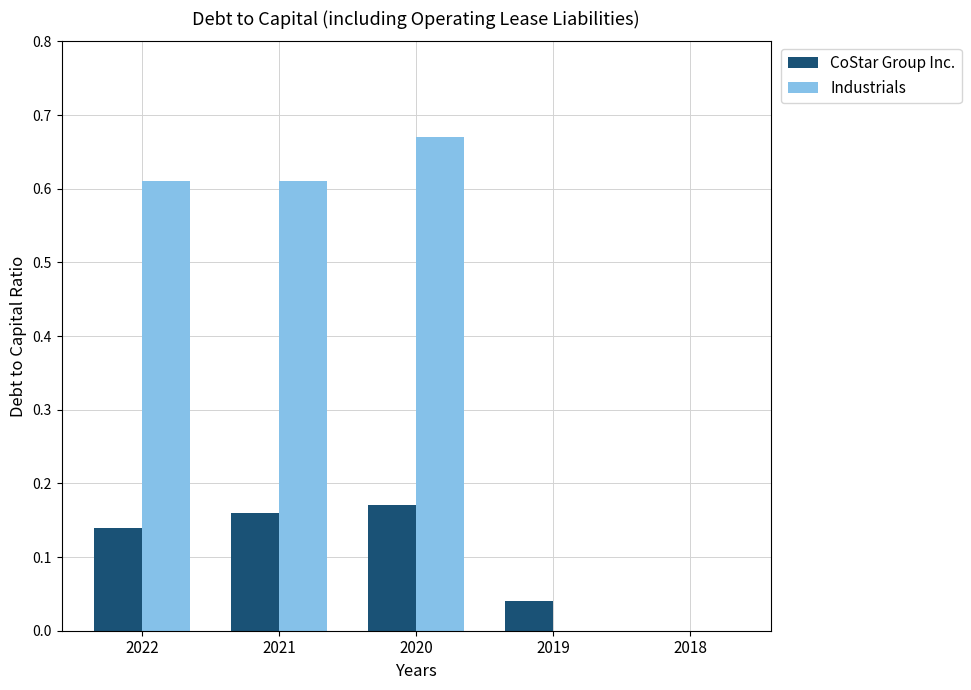

Is it true that Industrials equals 0.5 at 2018?

False